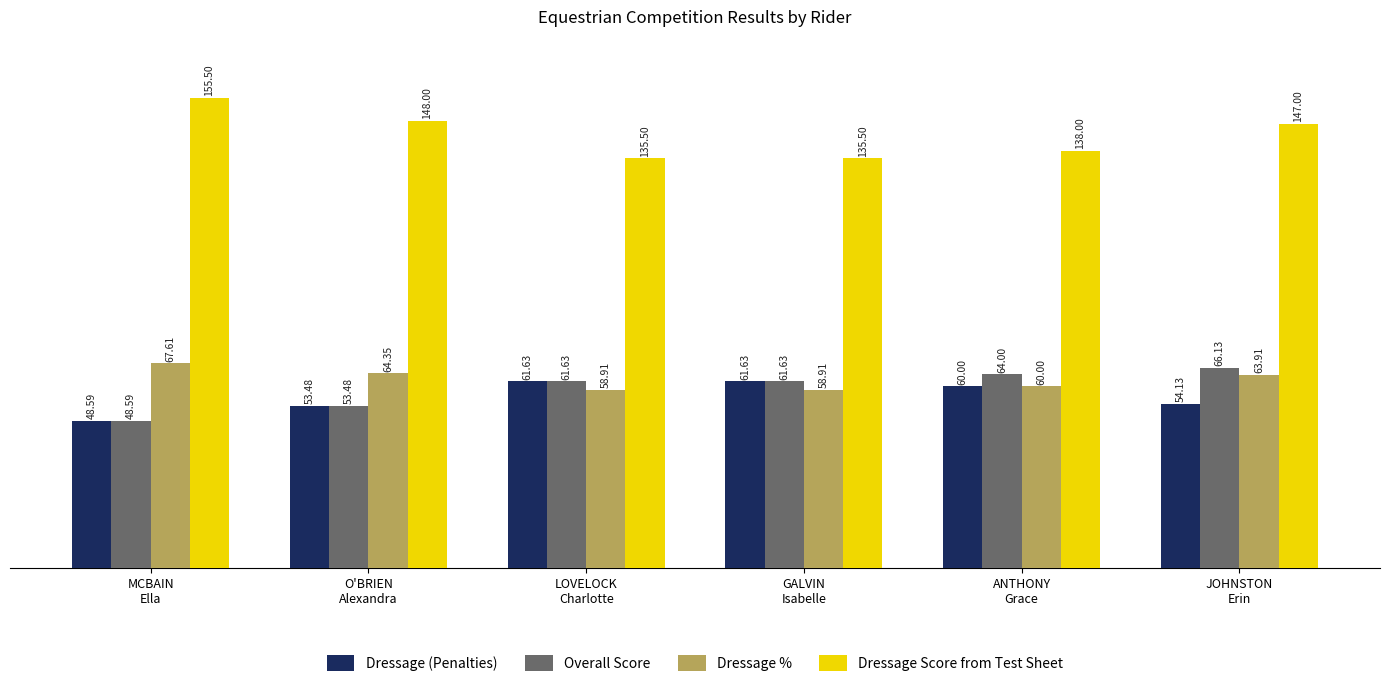

What is the label of the 3rd bar from the right?

GALVIN
Isabelle